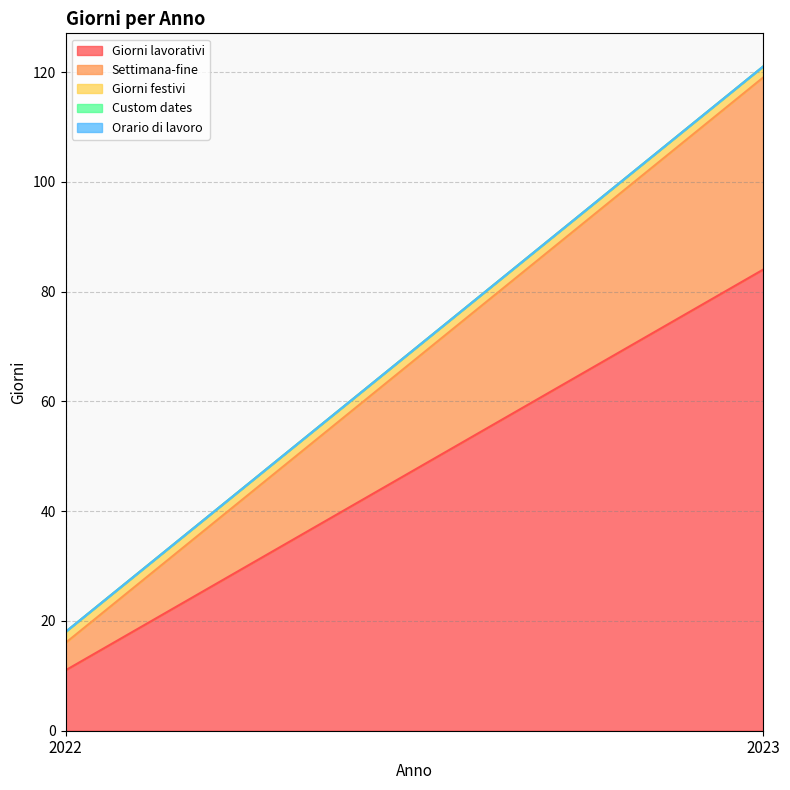

Which category has the lowest value in the Custom dates series?

2022